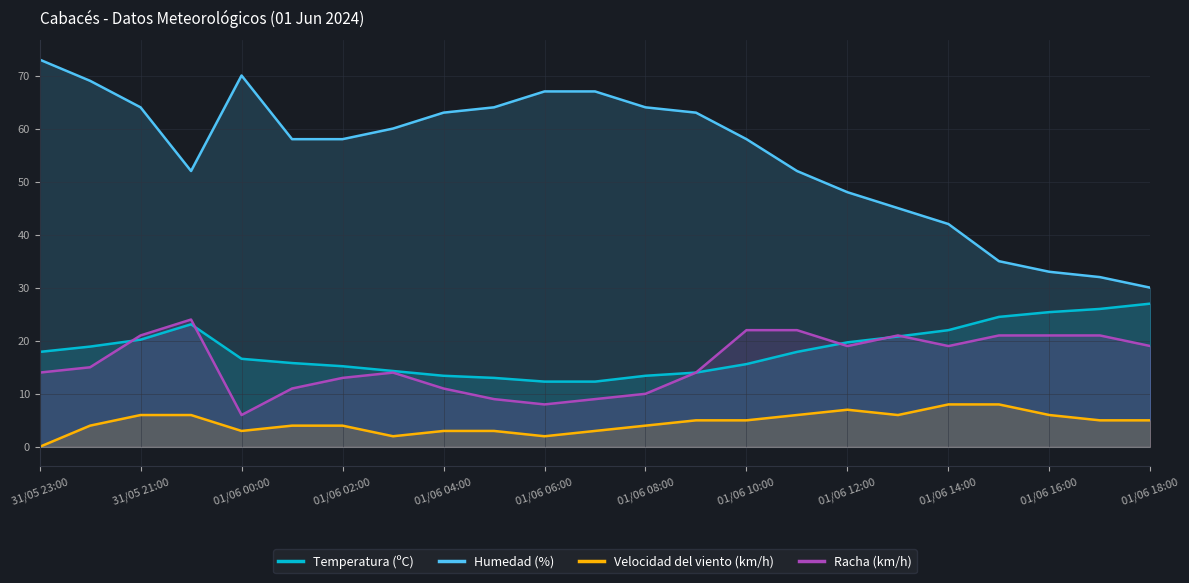

What is the spread (max minus min) of values at 01/06 04:00?

60.0